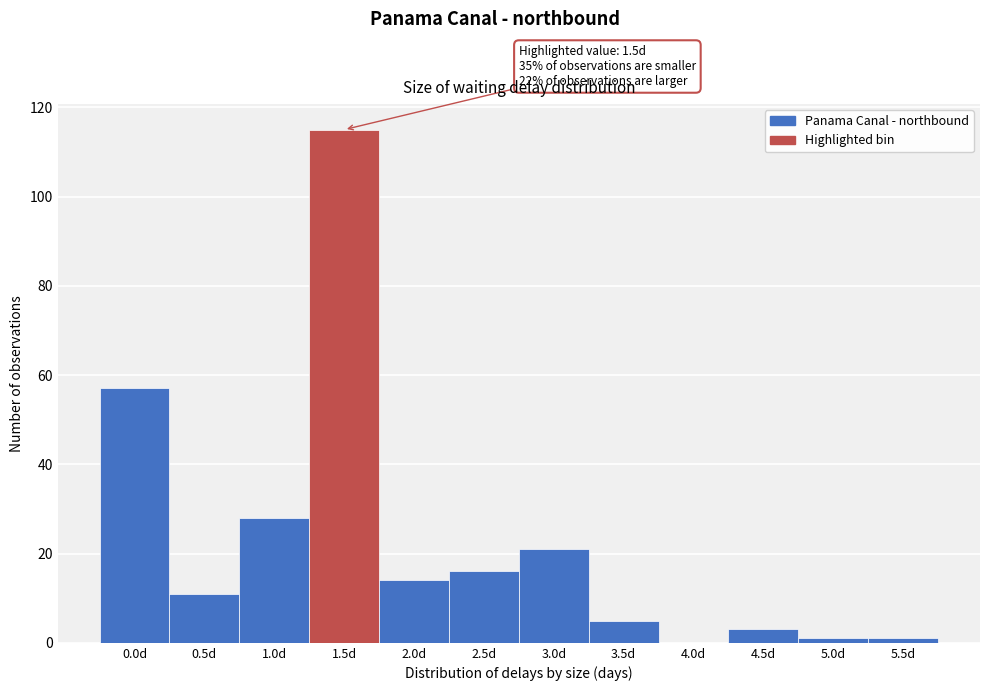

Reading left to right, what are all the values shown in this chart?

0.0d=57	0.5d=11	1.0d=28	1.5d=115	2.0d=14	2.5d=16	3.0d=21	3.5d=5	4.0d=0	4.5d=3	5.0d=1	5.5d=1